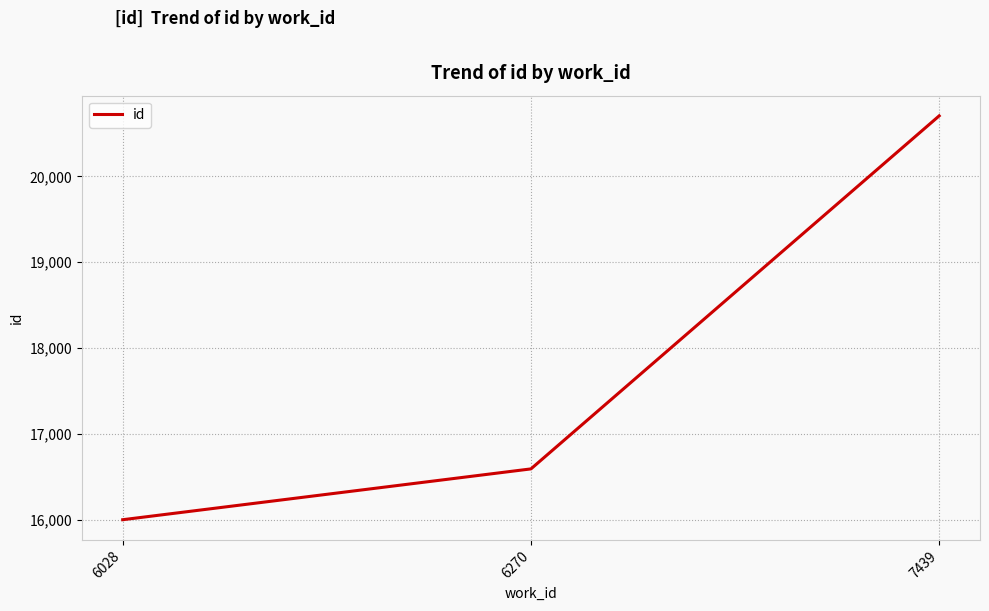

Which category has the lowest value across all series?

6028